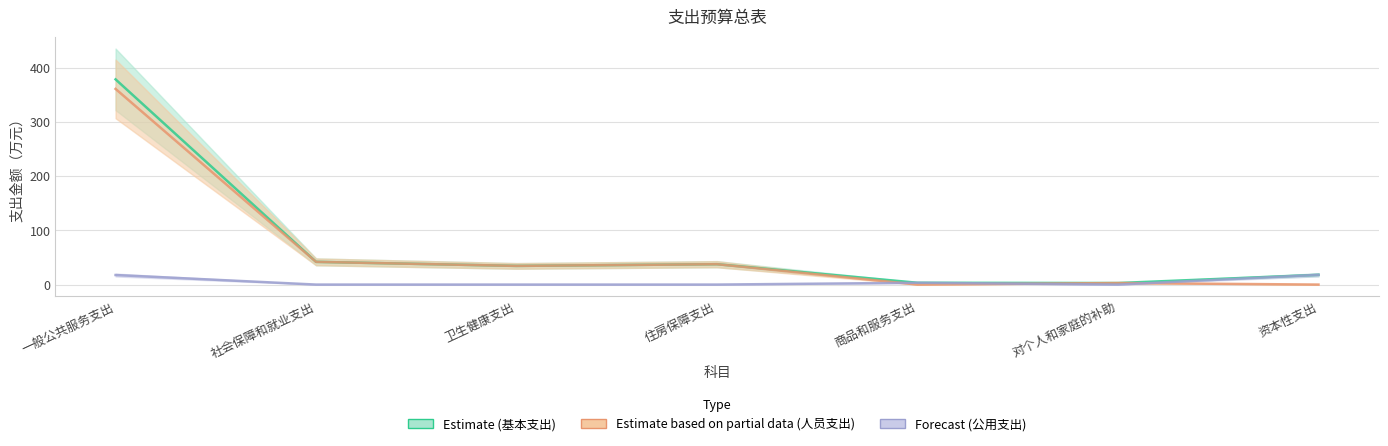

How many lines are shown in the chart?

3